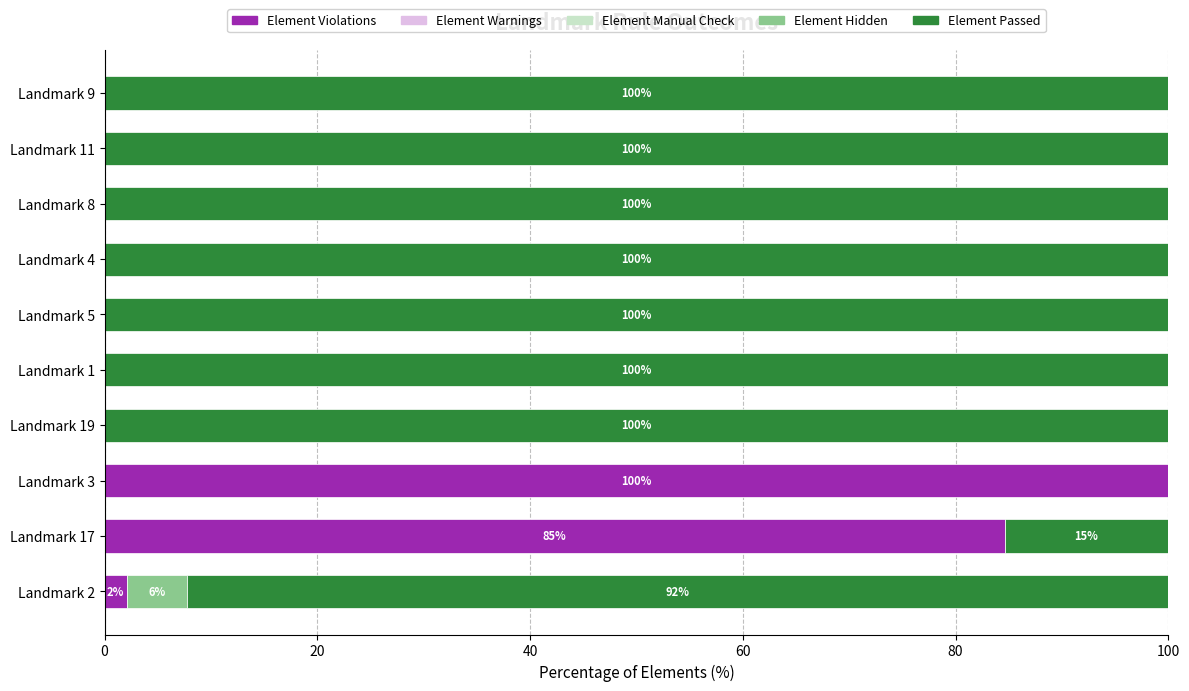

What is the total value across all series at Landmark 17?

100.0